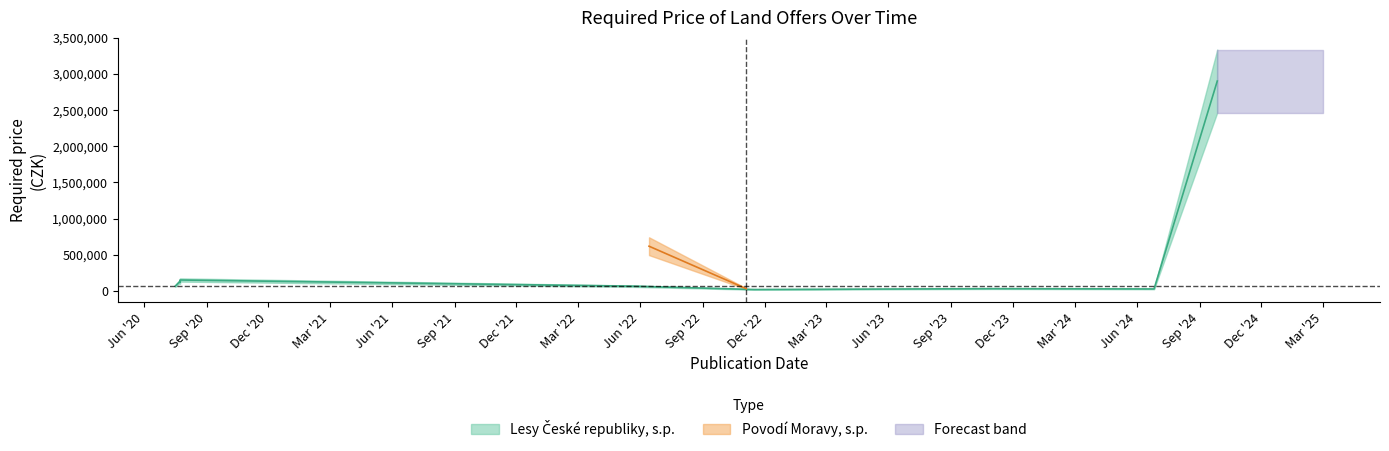

The value at 2020-07-17 is 65250. True or false?

True